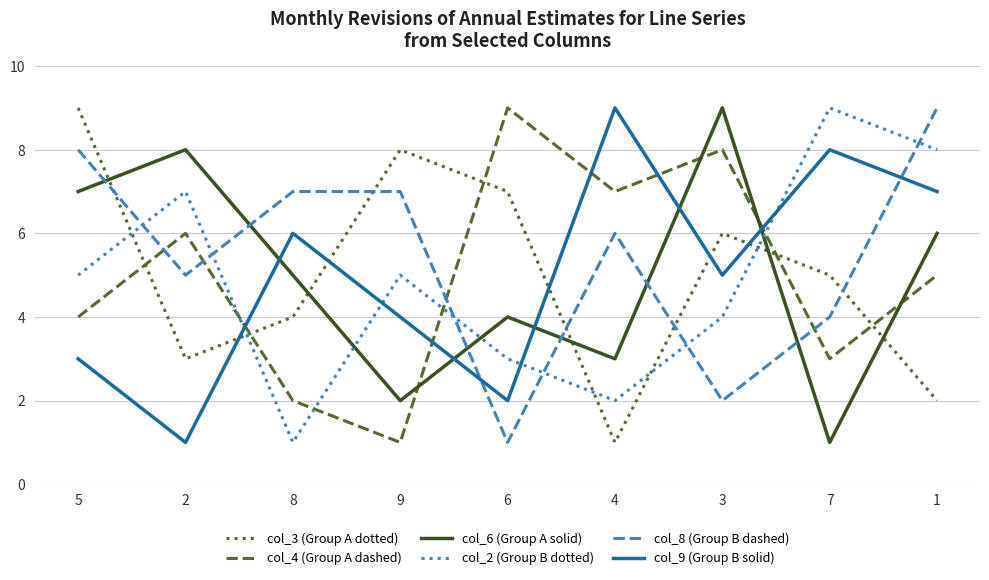

What is the spread (max minus min) of values at 8?

6